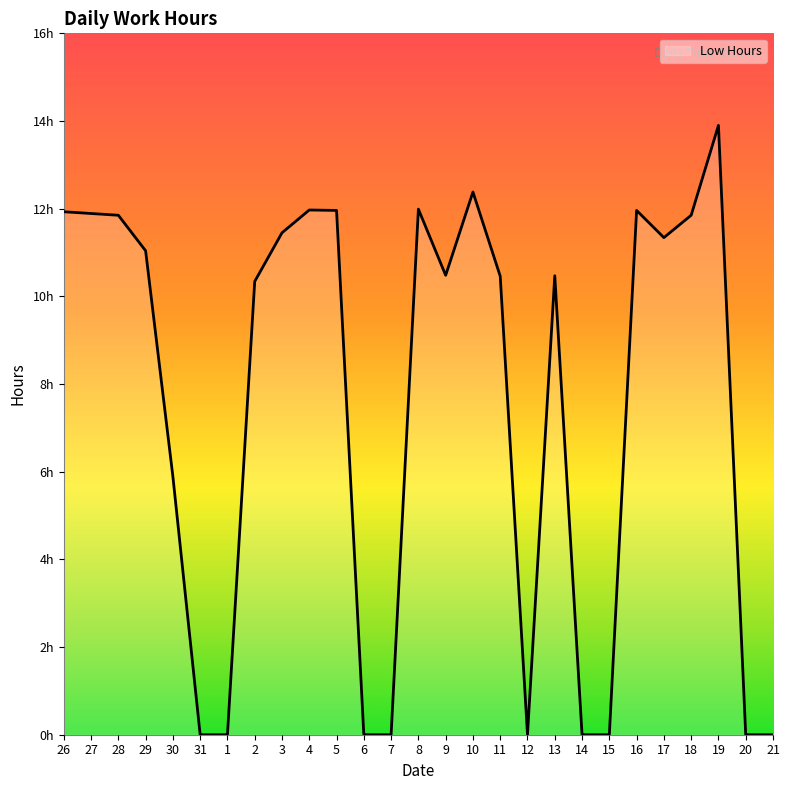

How many points are lower than both their immediate neighbors (excluding endpoints)?

3